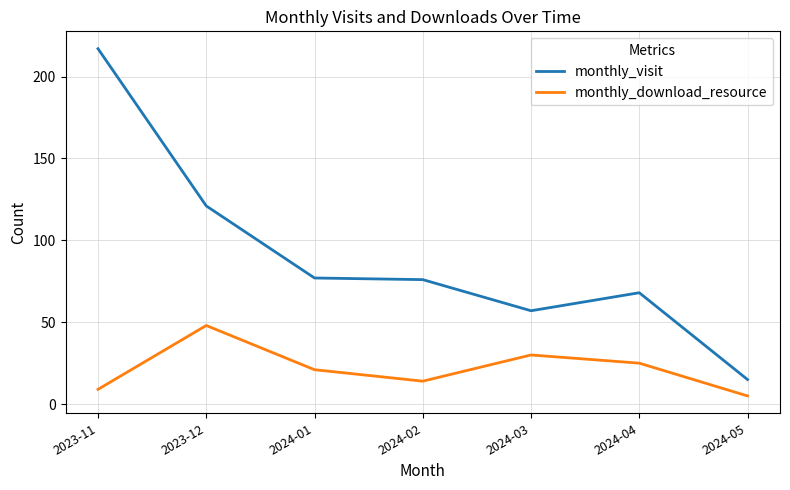

What position from the right is 2024-04?

2